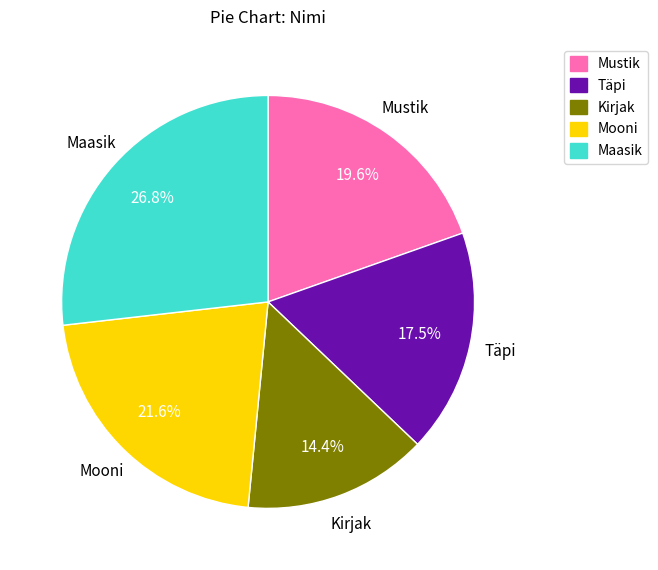

What is the smallest slice in the pie chart?

Kirjak